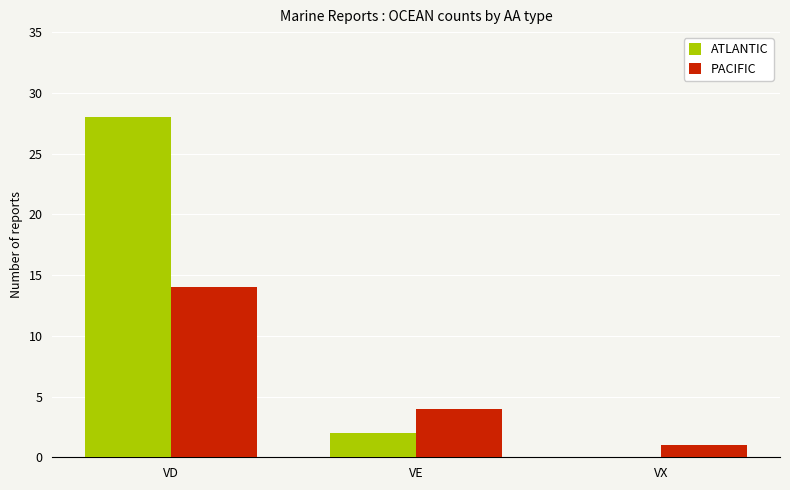

At which label does ATLANTIC first exceed 2?

VD